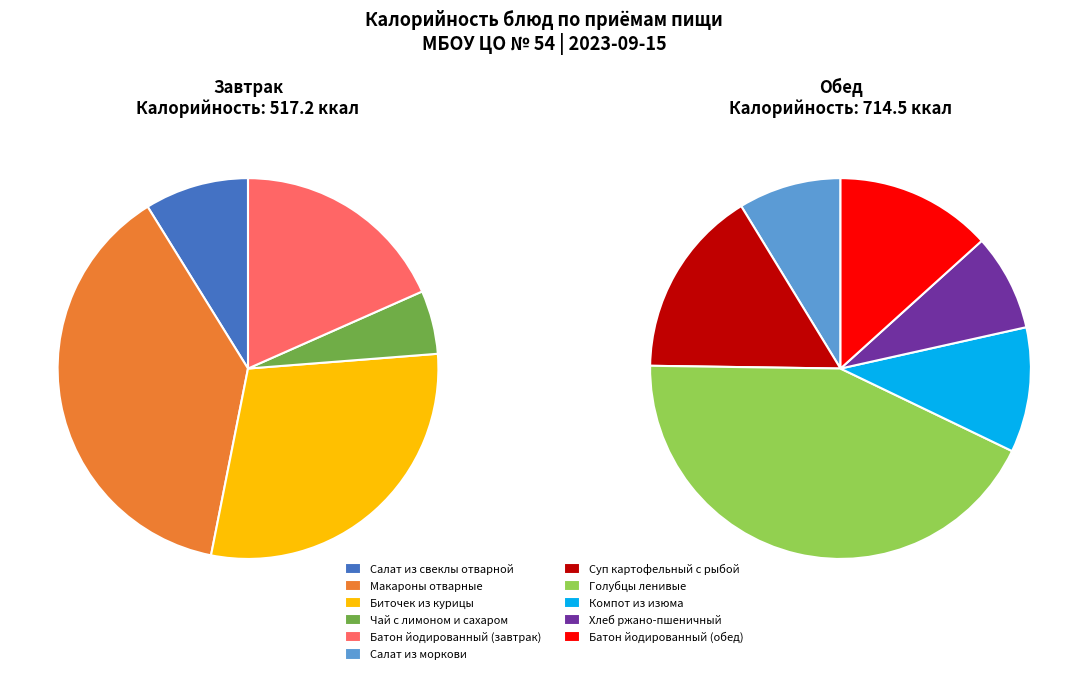

What is the change in value from Чай с лимоном и сахаром to Голубцы ленивые?

+280.0